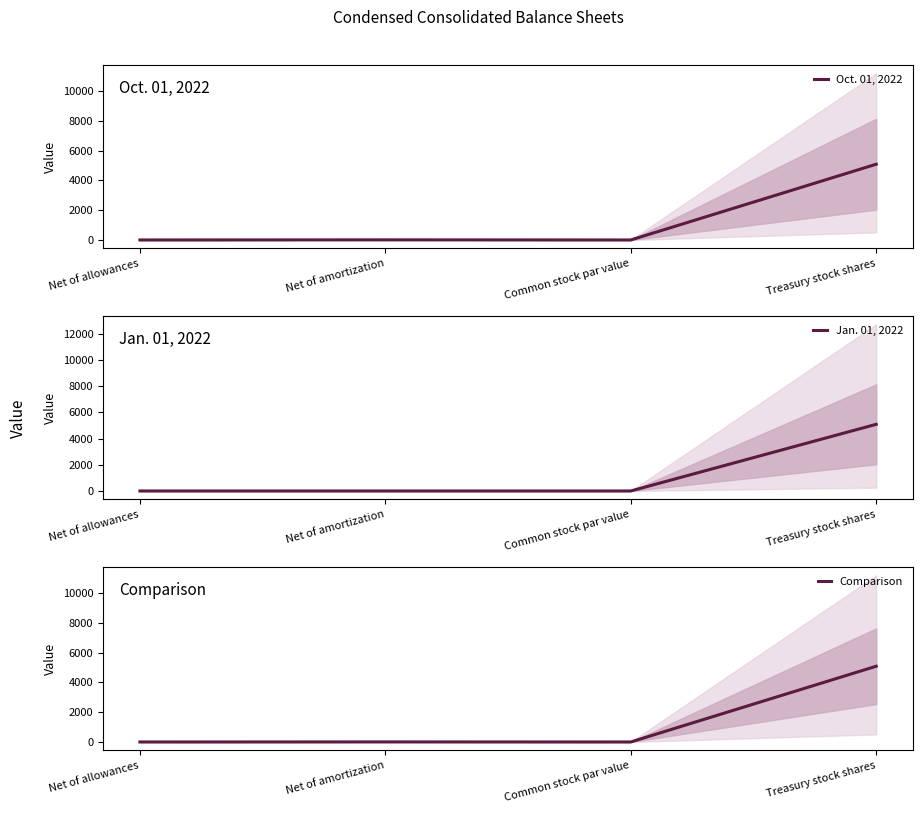

True or false: Jan. 01, 2022 has a value of 0.0 at Net of allowances.

True